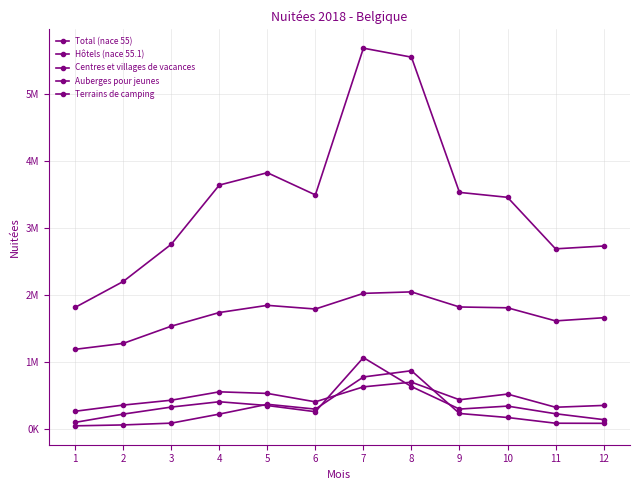

Does the chart have visible grid lines?

Yes